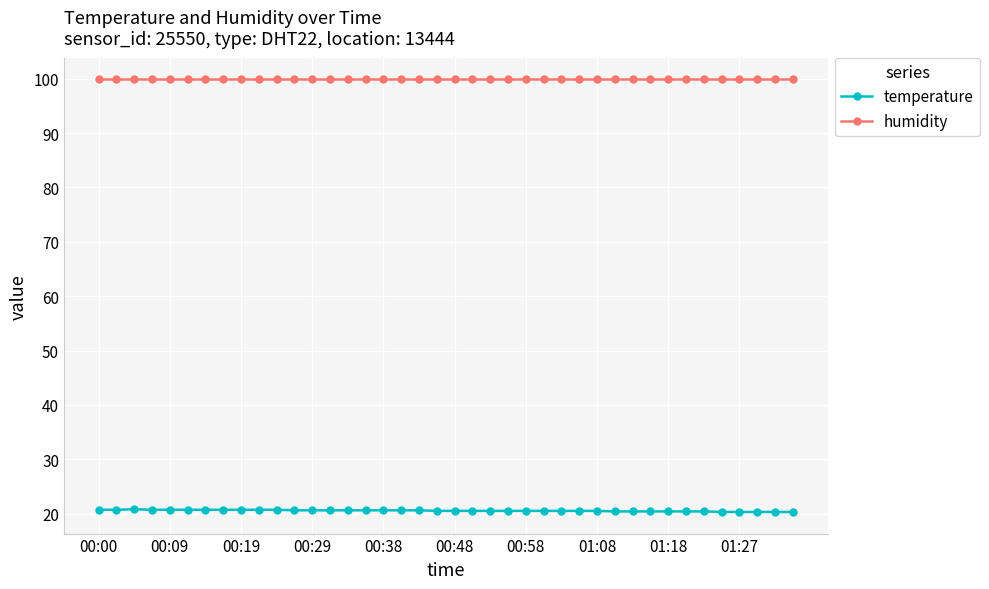

What is the value of the humidity point at the 2nd from the left?

99.9